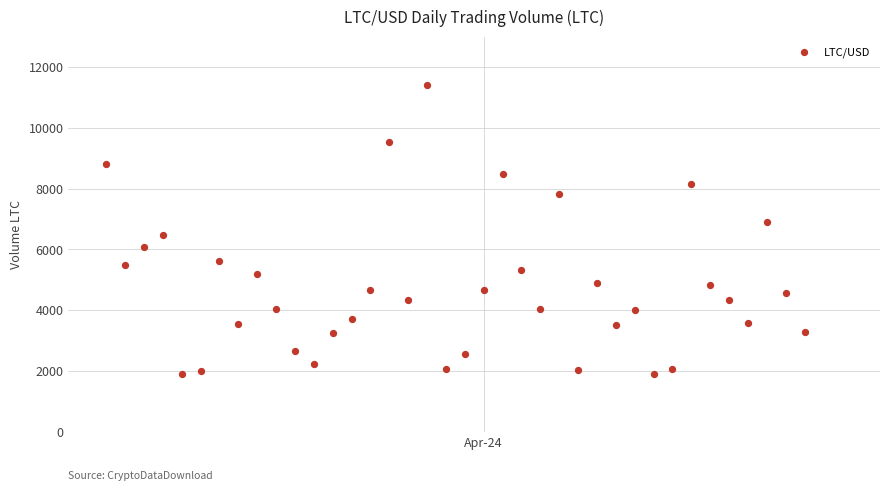

What is the range of Y values (max minus min)?

9514.3